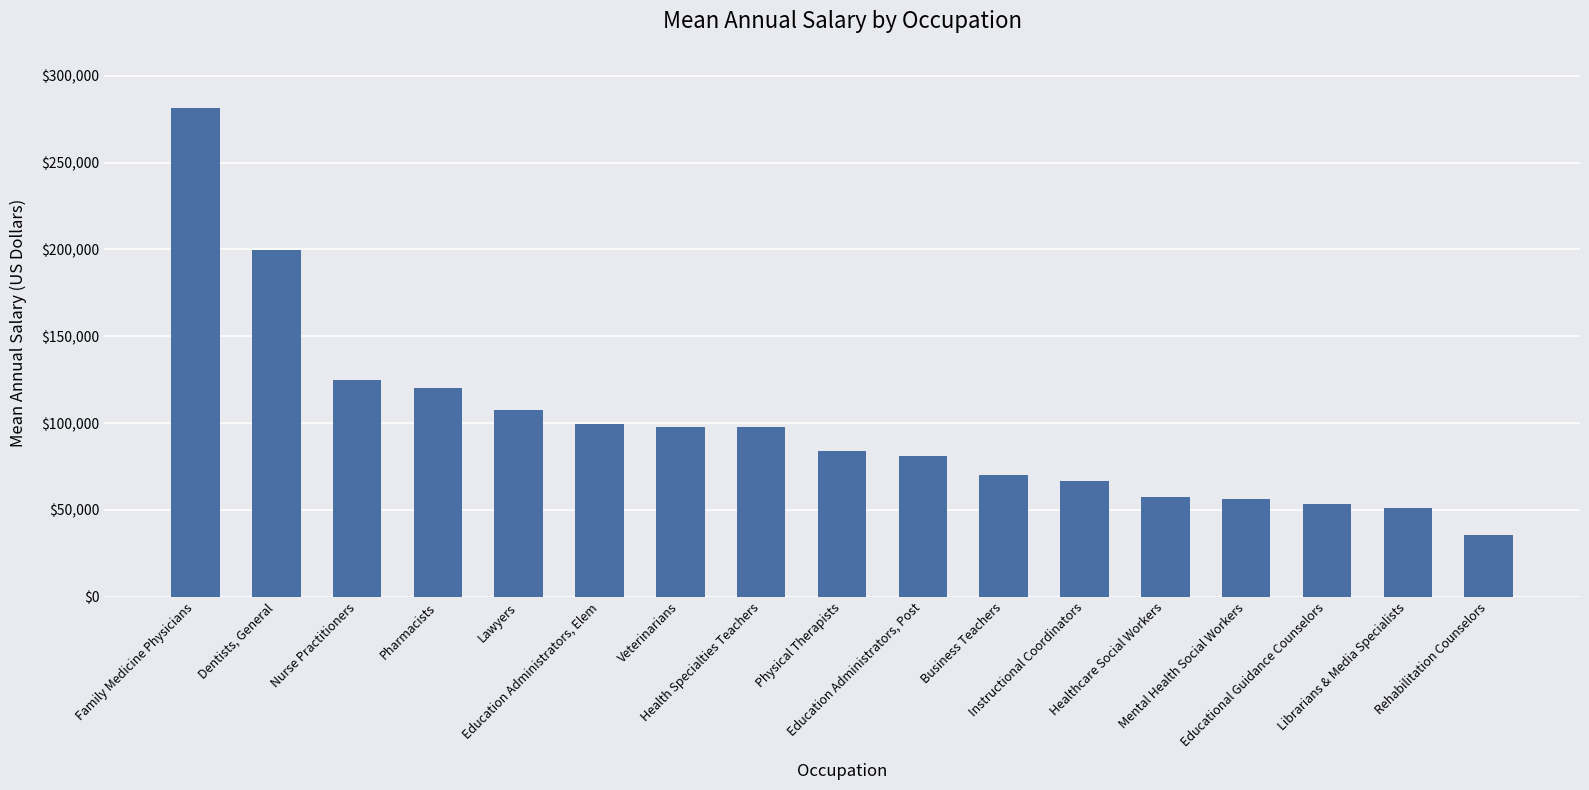

What is the value of the 15th bar from the left?

53281